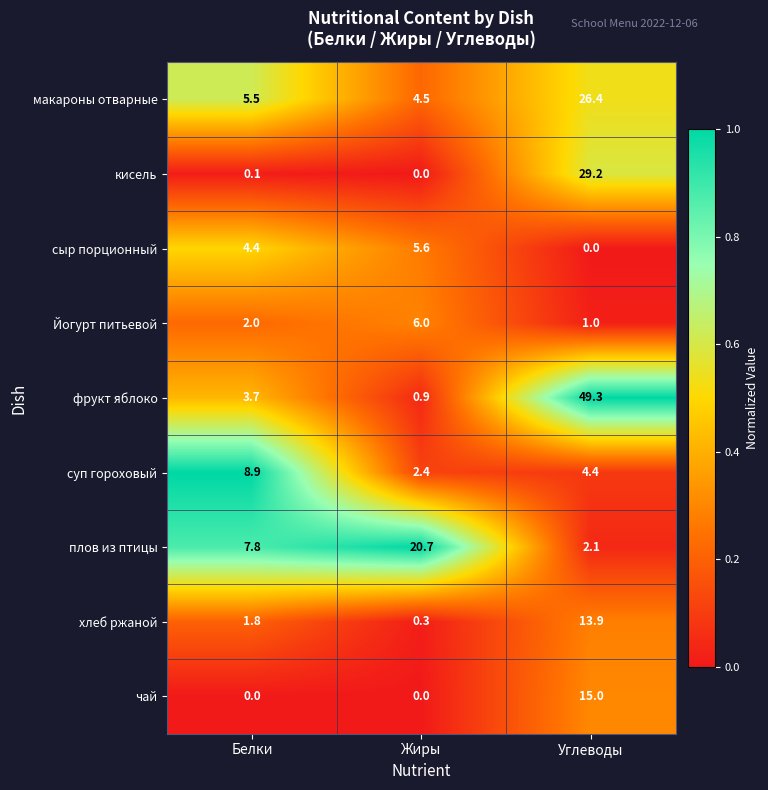

What is the total value across all series at Углеводы?

141.3